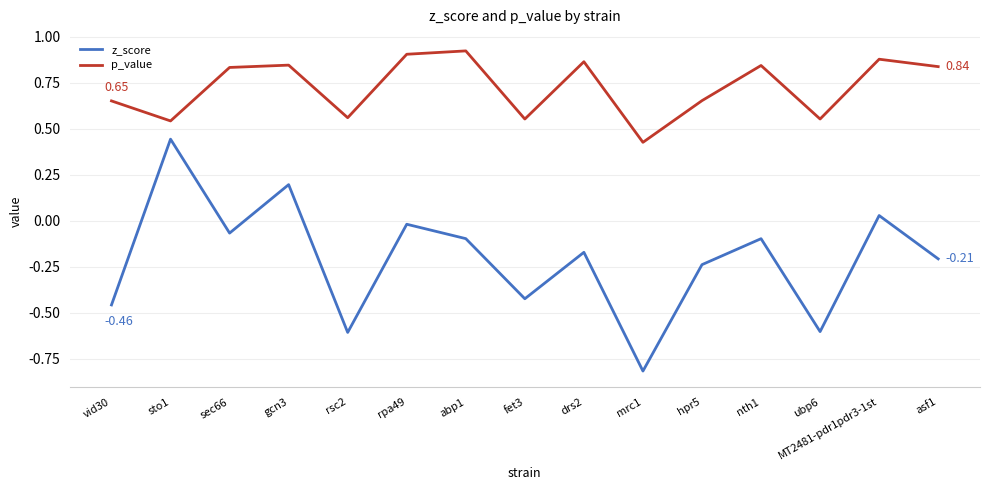

Which series has the largest total across all categories?

p_value